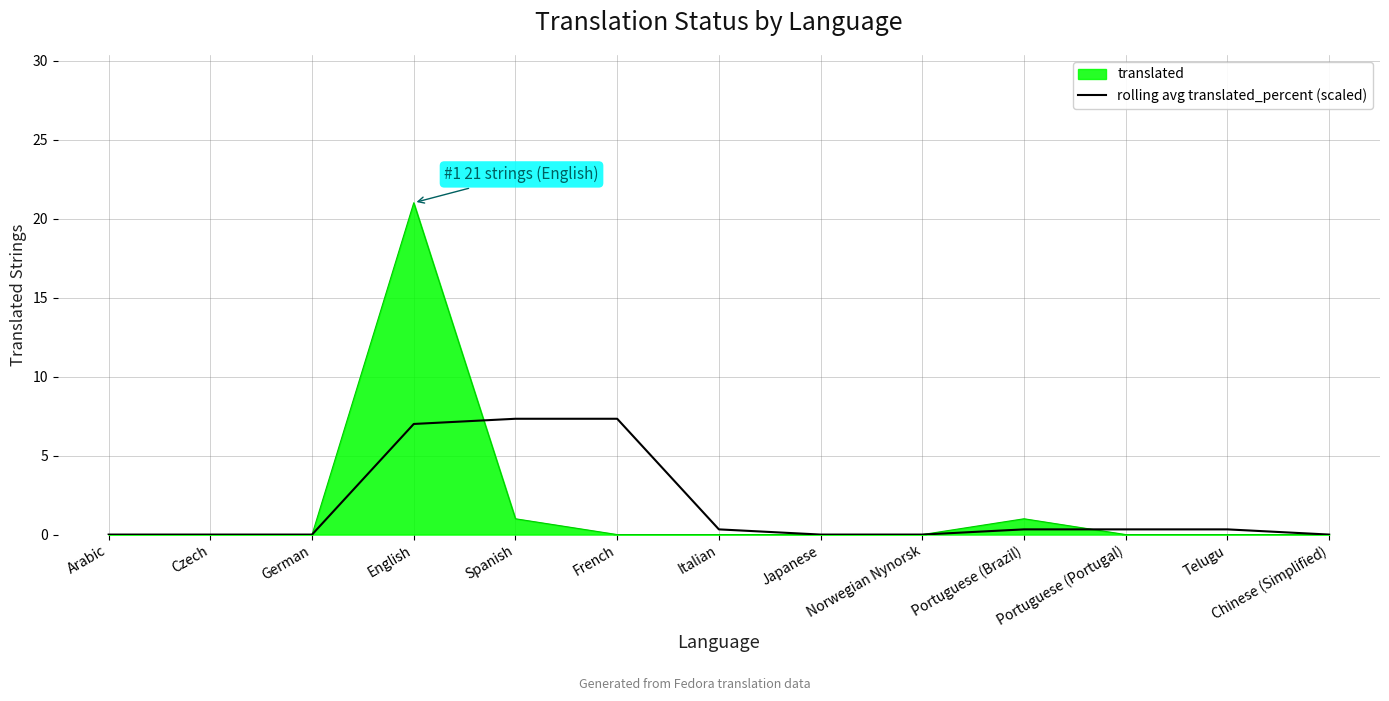

What is the highest value of the rolling avg translated_percent (scaled) series?

7.3